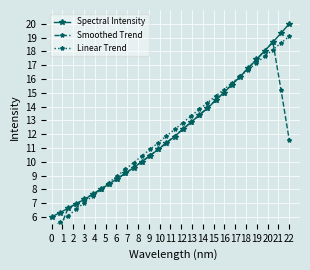

Is it true that Spectral Intensity equals 20.0 at 22?

True